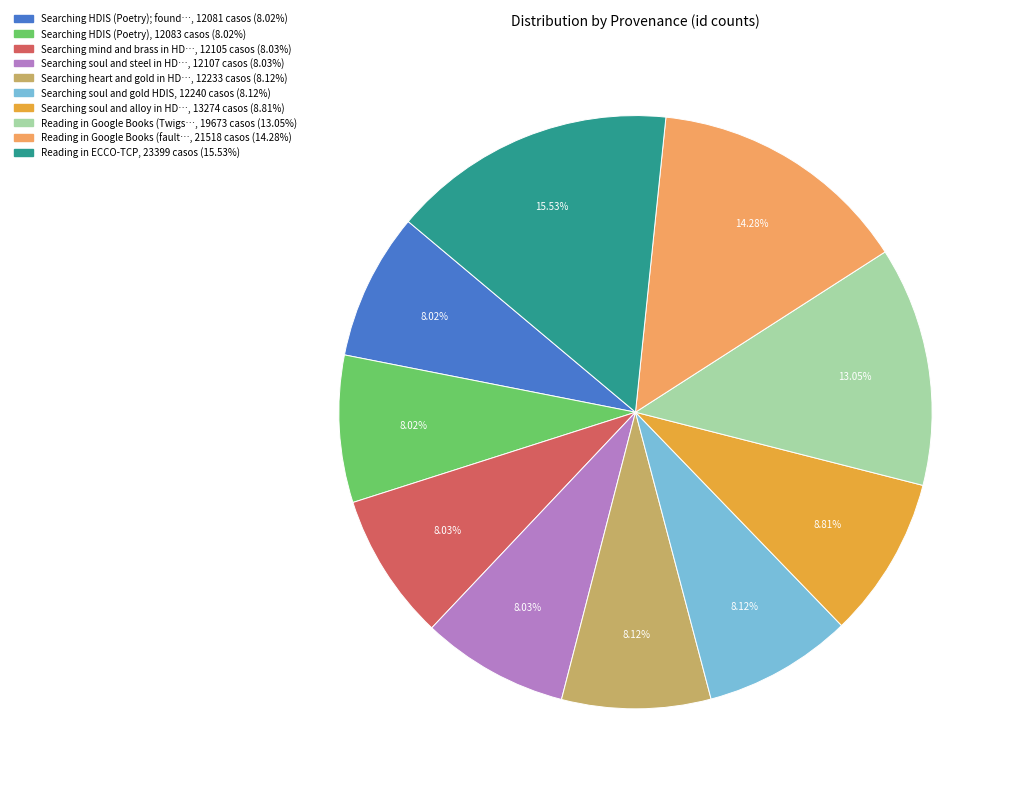

Is there any slice that represents more than half of the pie?

No